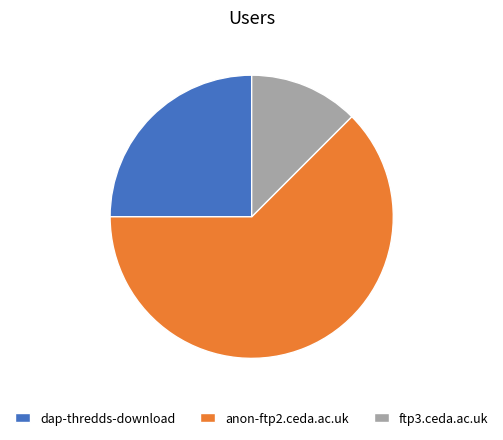

Is the sum of dap-thredds-download and ftp3.ceda.ac.uk greater than half?

No